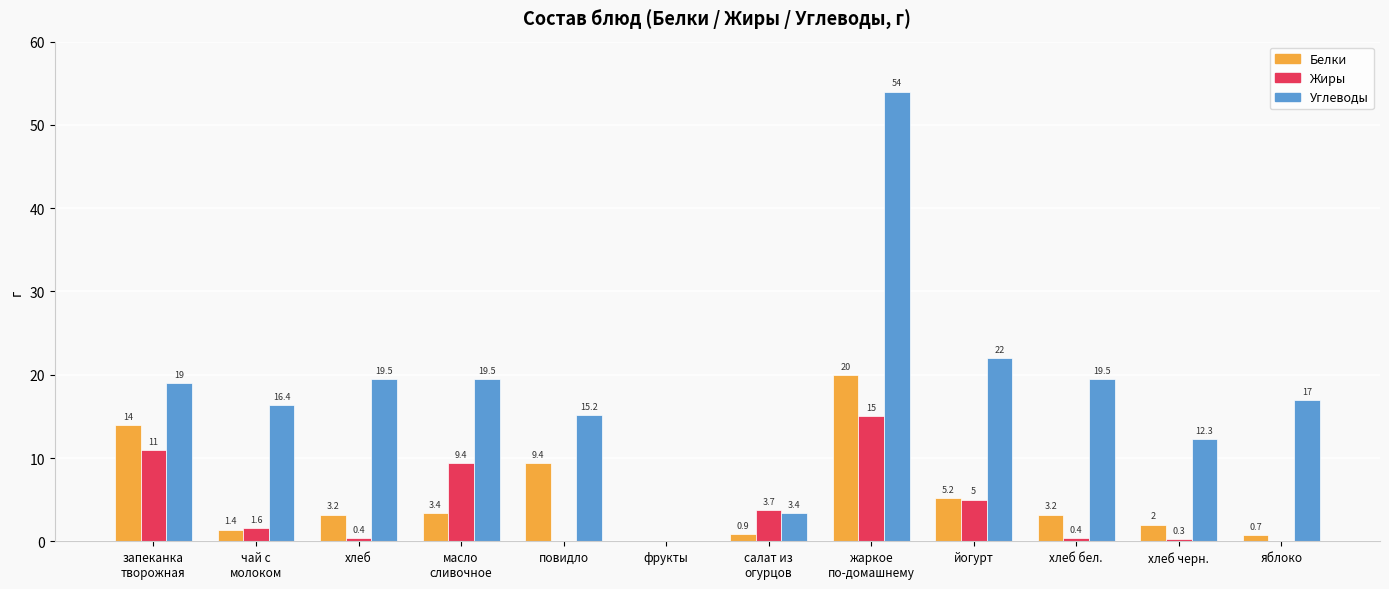

What is the difference between the Белки values at чай с
молоком and хлеб?

1.8